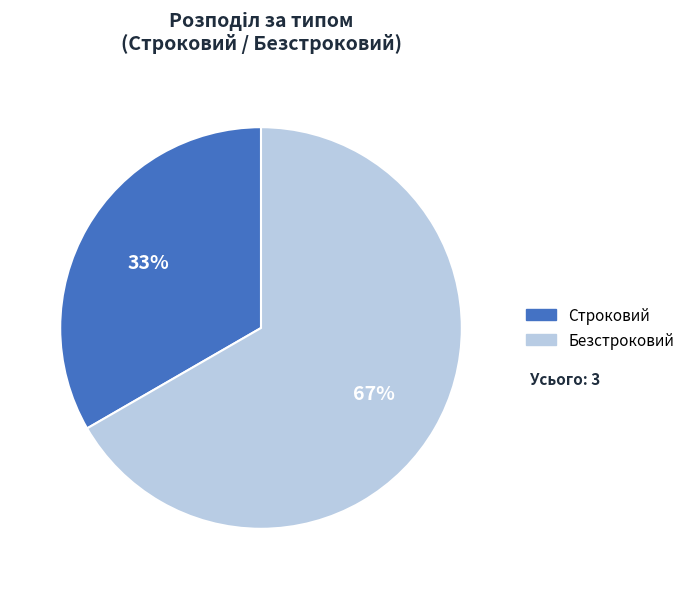

To the nearest percent, what is the combined percentage of Безстроковий and Строковий?

100%